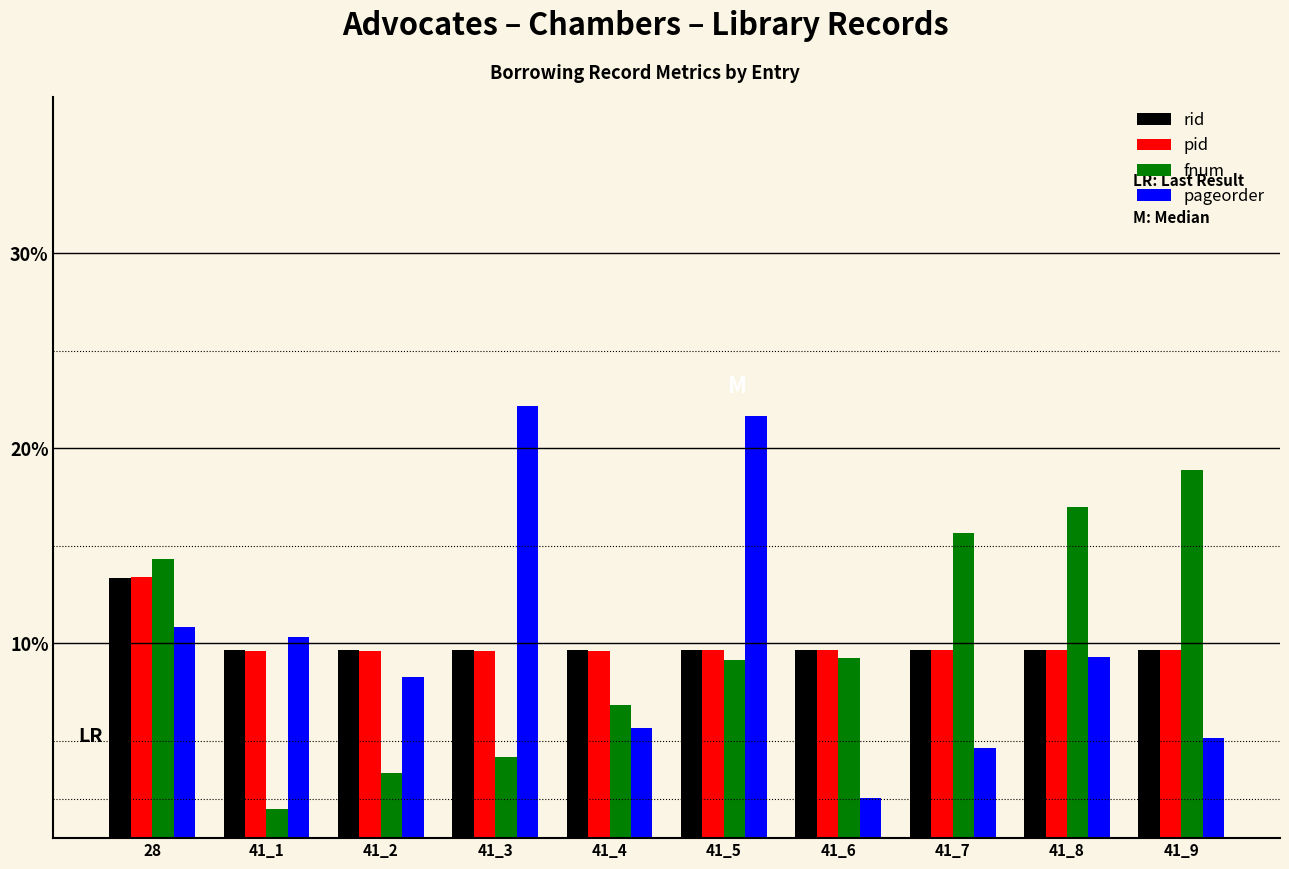

What is the greatest value displayed?

0.2